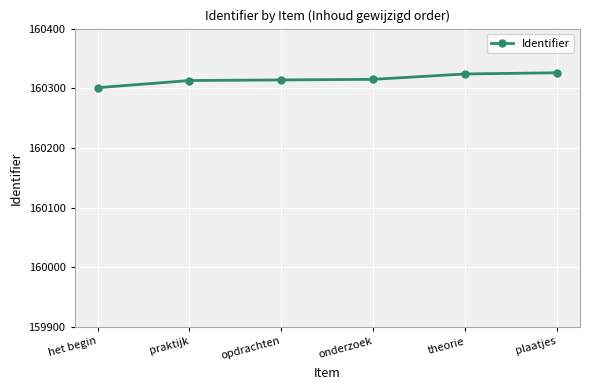

What is the difference between the values at opdrachten and praktijk?

1